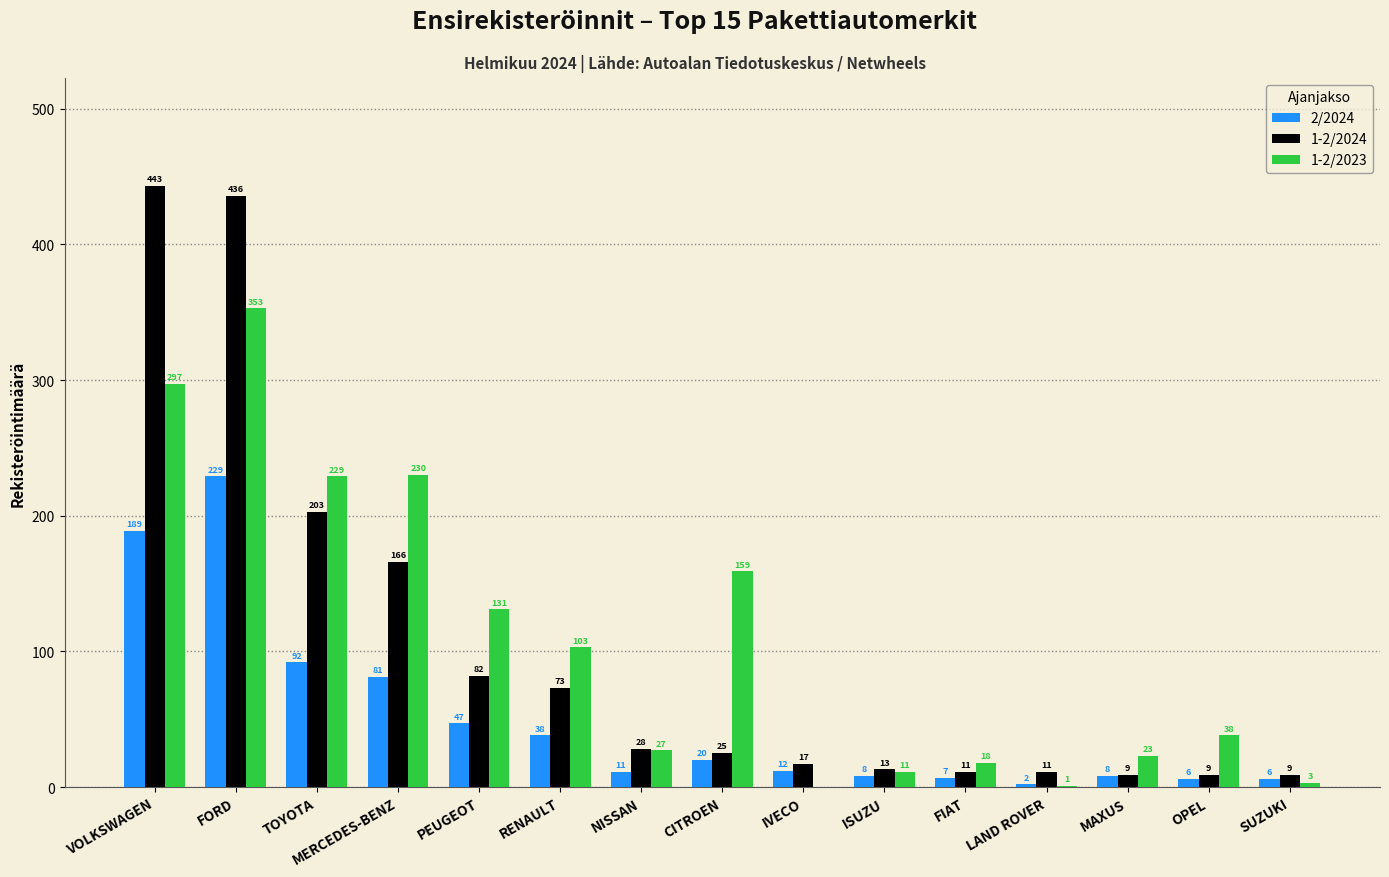

What are all the series names shown in the legend?

2/2024, 1-2/2024, 1-2/2023